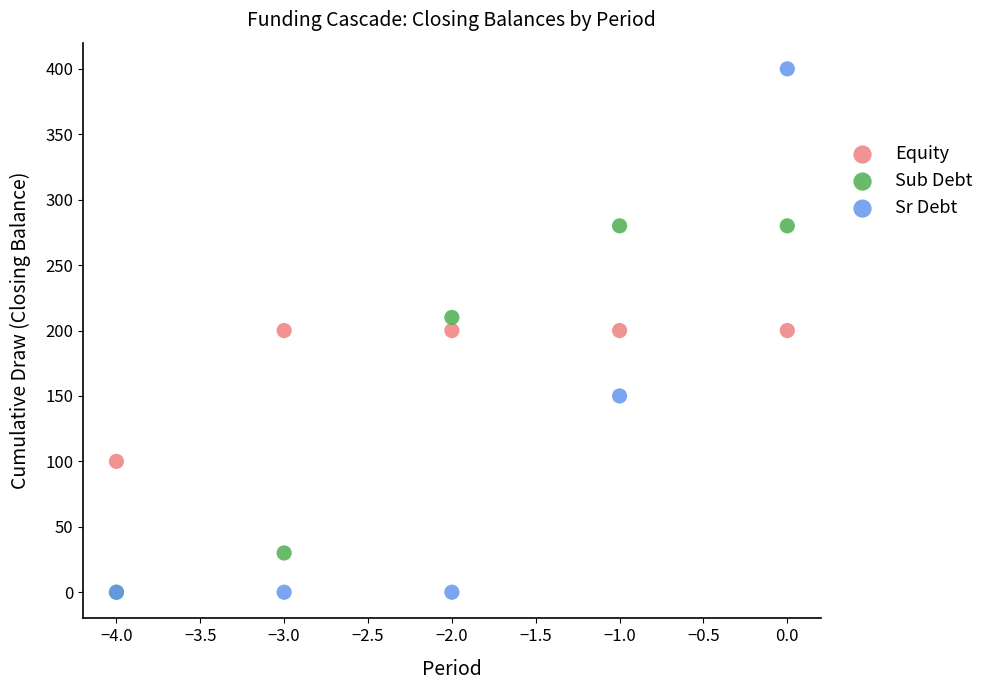

In the Sub Debt series, what Y value is closest to 140?

210